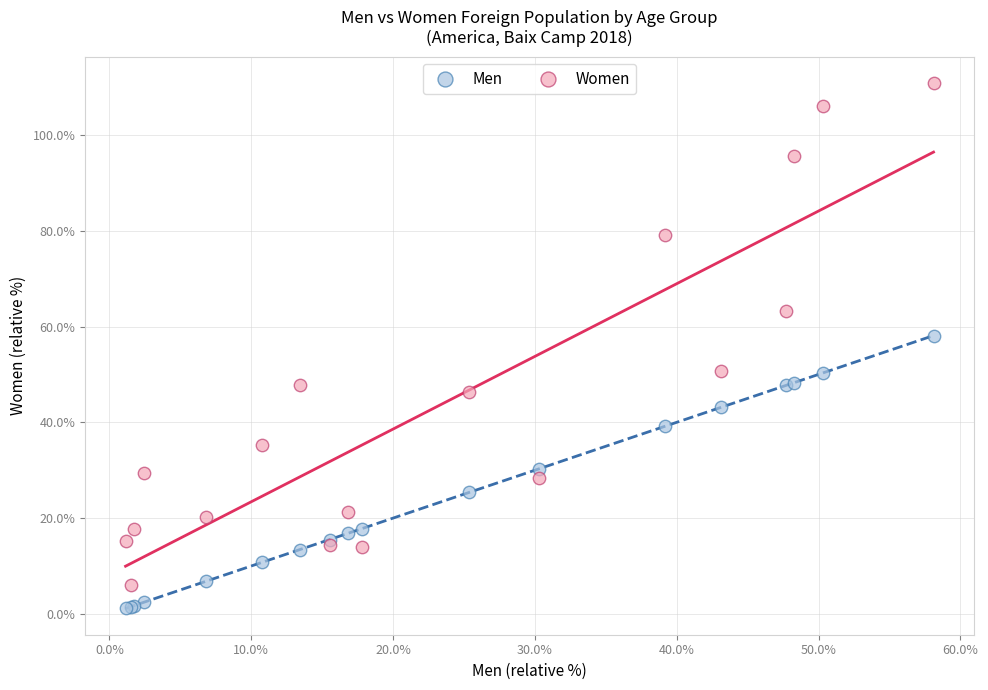

Across all series, what Y value is closest to 55?

58.1